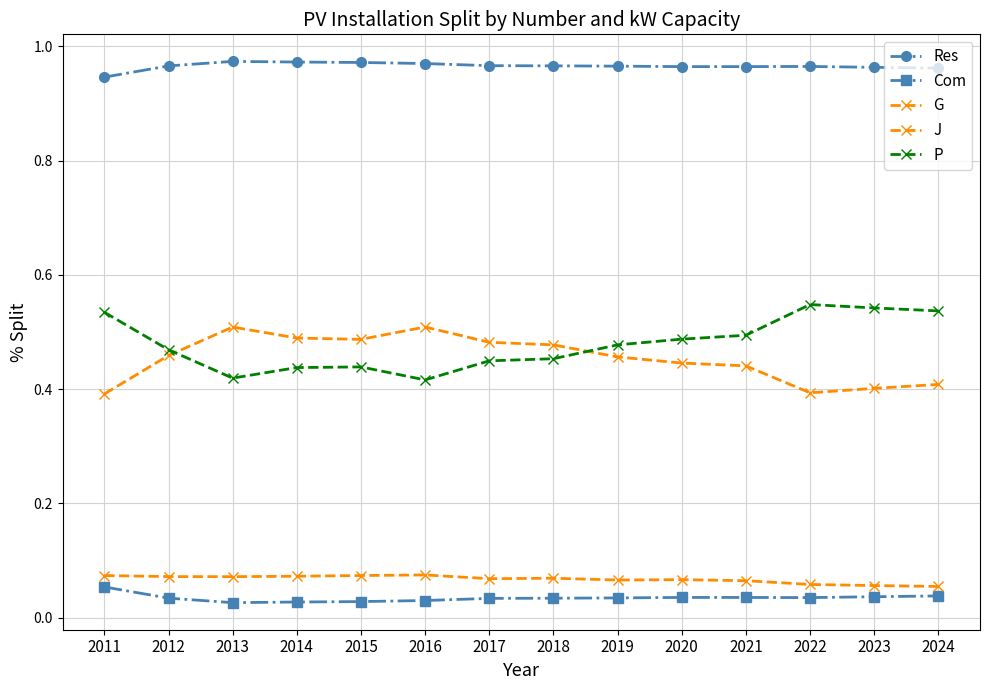

List the series in order of their peak value, highest first.

Res, P, J, G, Com